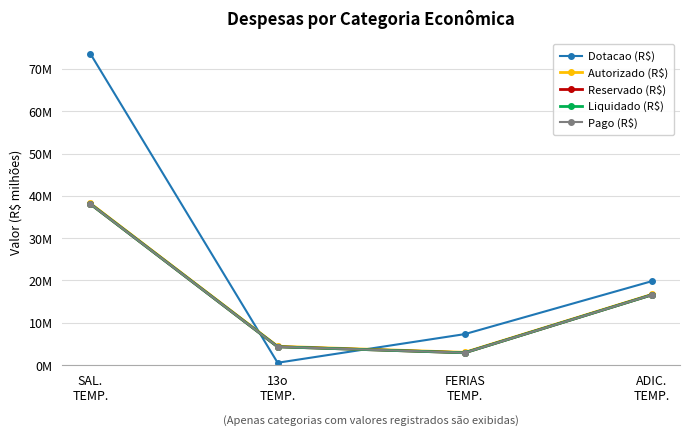

True or false: Liquidado (R$) and Dotacao (R$) cross at least once.

True